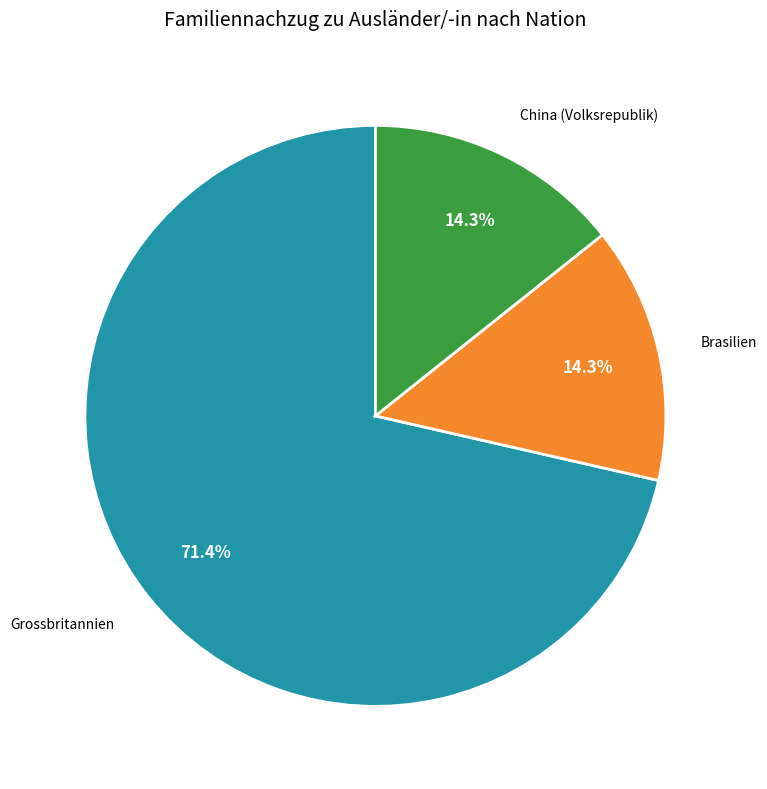

Does any single category account for the majority?

Yes